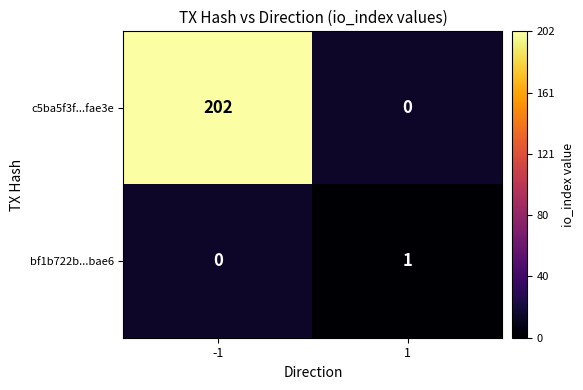

At how many categories does at least one series exceed 194?

1